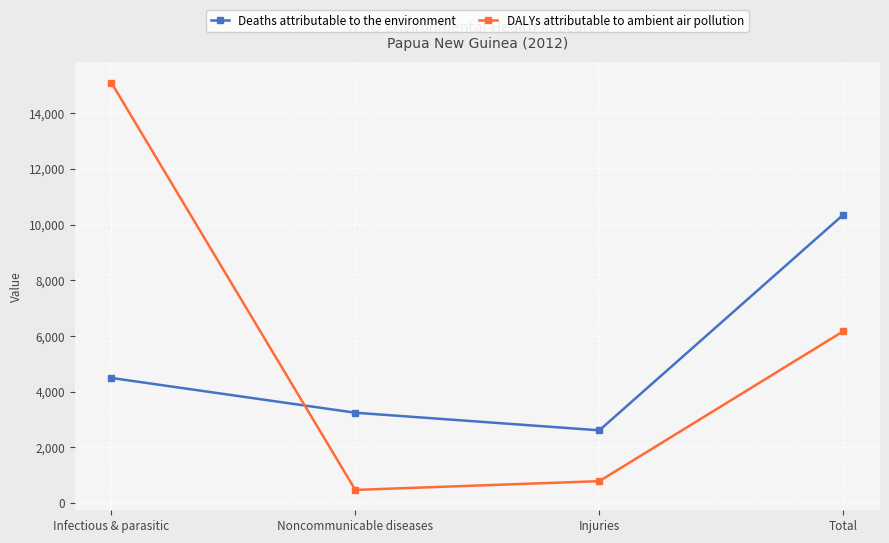

What is the difference between the DALYs attributable to ambient air pollution values at Total and Injuries?

5381.1